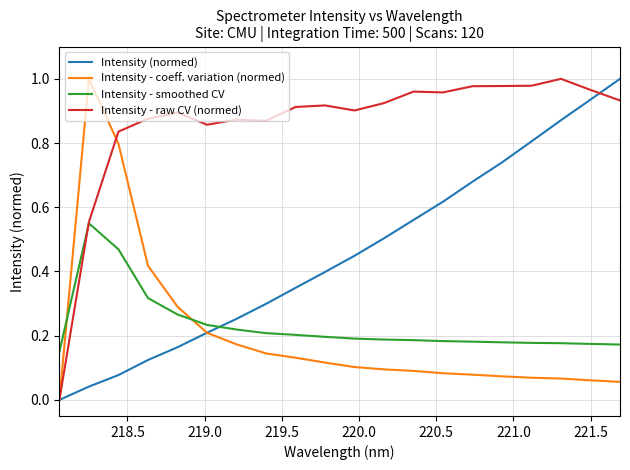

True or false: Intensity (normed) and Intensity - smoothed CV intersect in this chart.

True